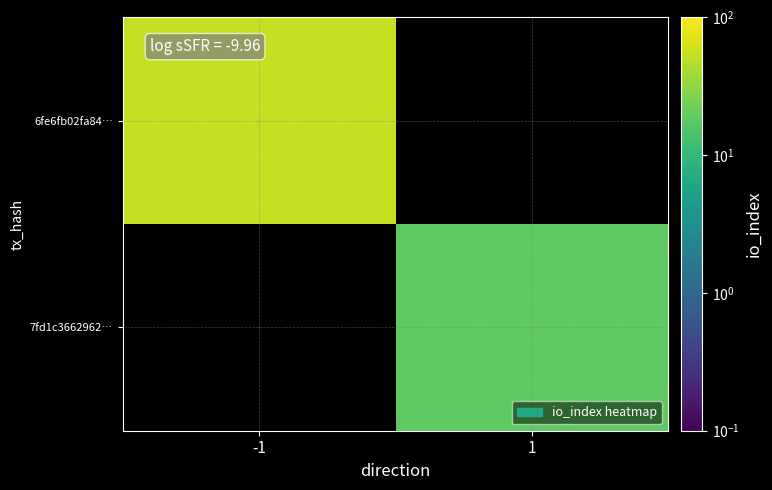

What is the smallest value displayed?

18.0